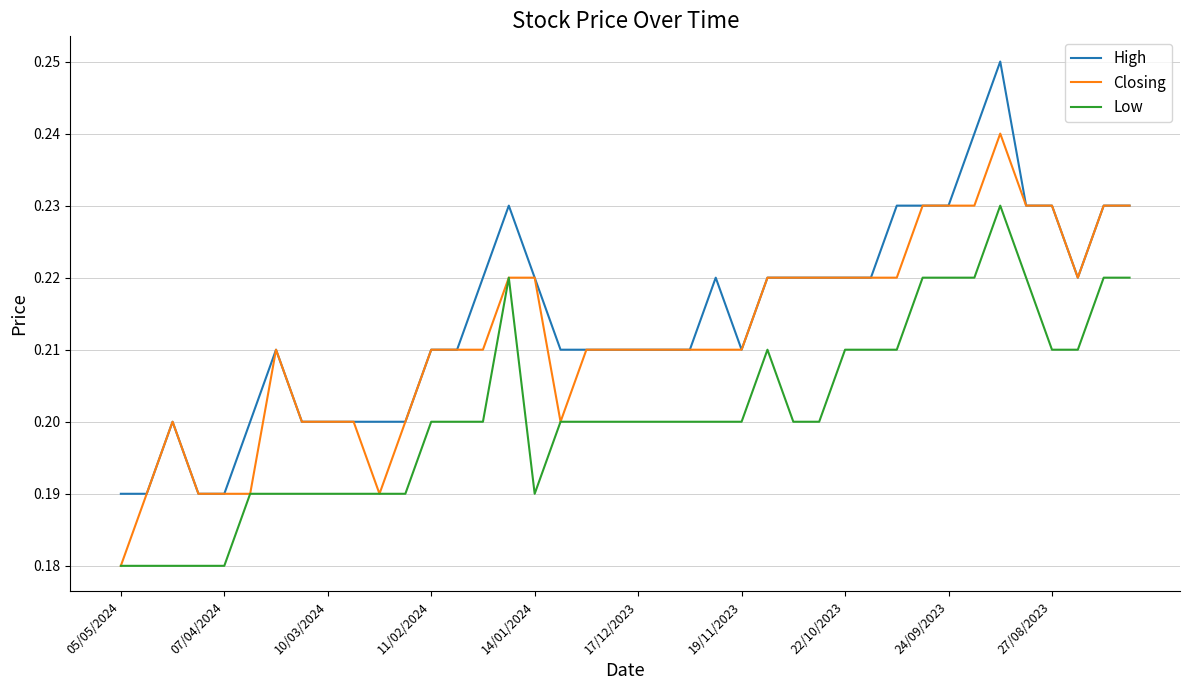

List the series in order of their peak value, highest first.

High, Closing, Low